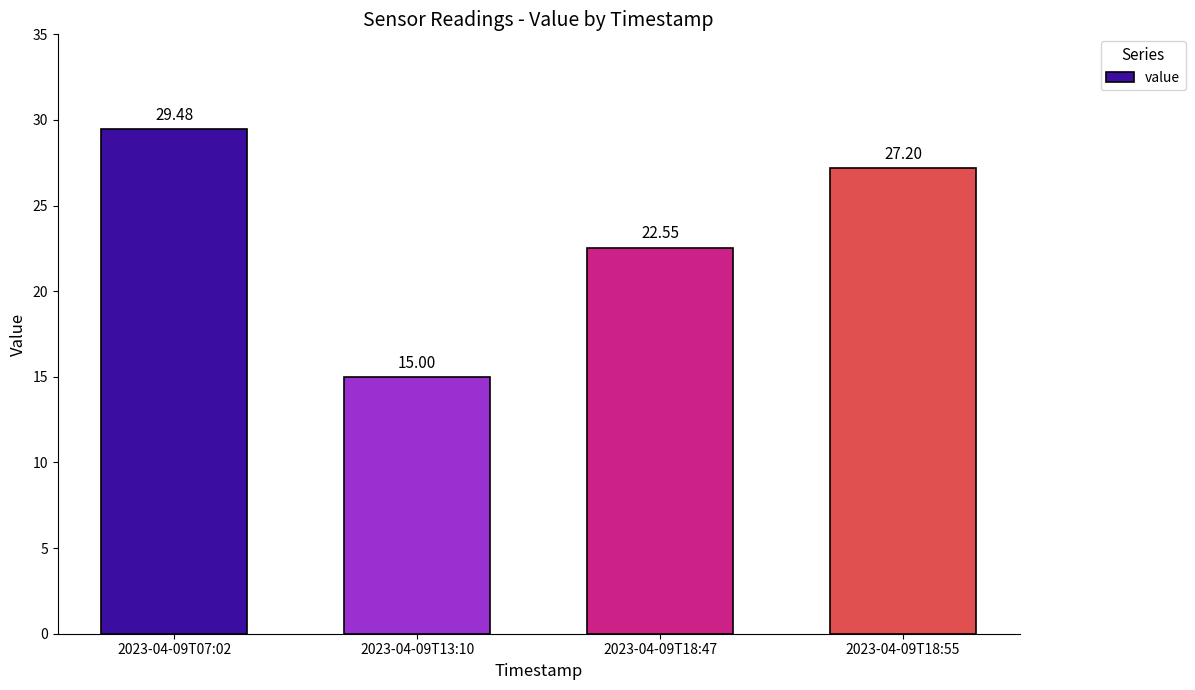

List the labels in order of value, largest first.

2023-04-09T07:02, 2023-04-09T18:55, 2023-04-09T18:47, 2023-04-09T13:10